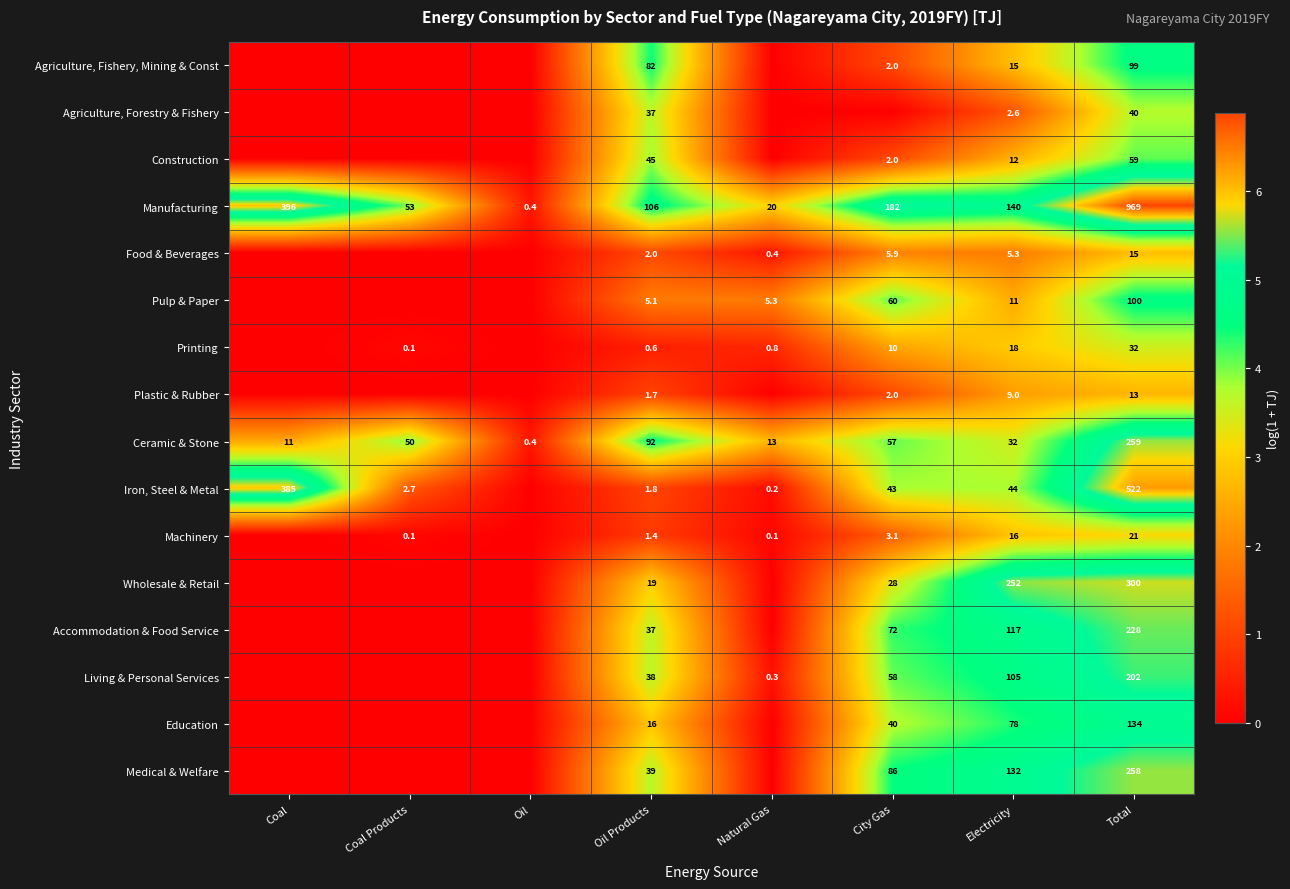

True or false: Machinery has a value of 0.1 at Coal Products.

True